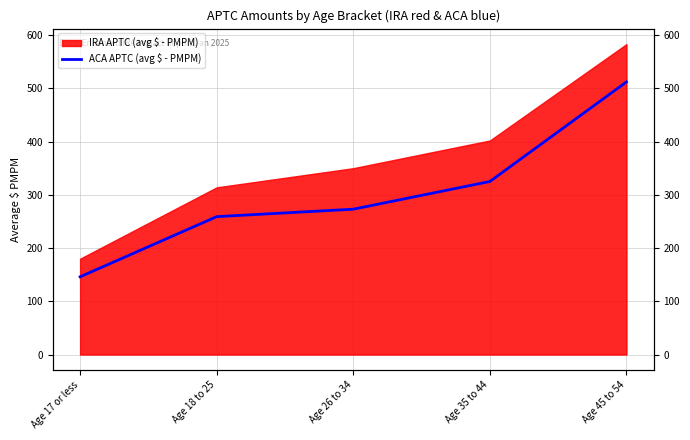

What is the minimum value shown in the chart?

146